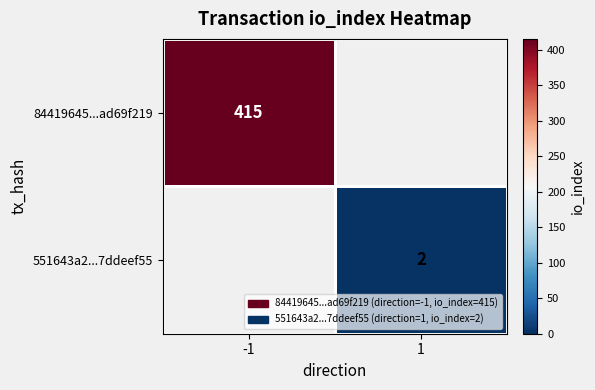

Is it true that 551643a2...7ddeef55 equals 2 at 1?

True